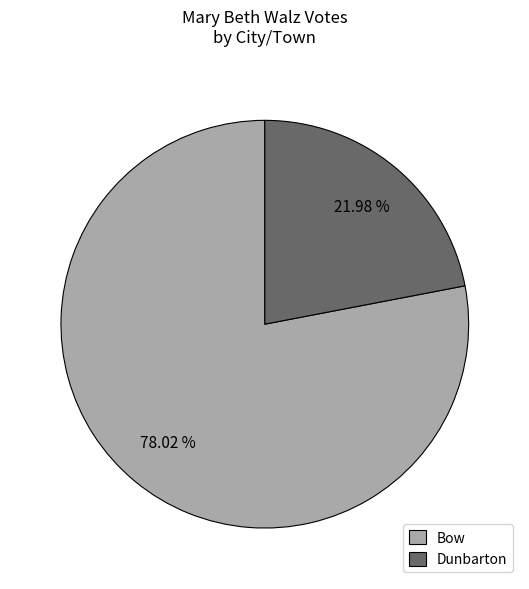

Rank the categories by value from lowest to highest.

Dunbarton, Bow